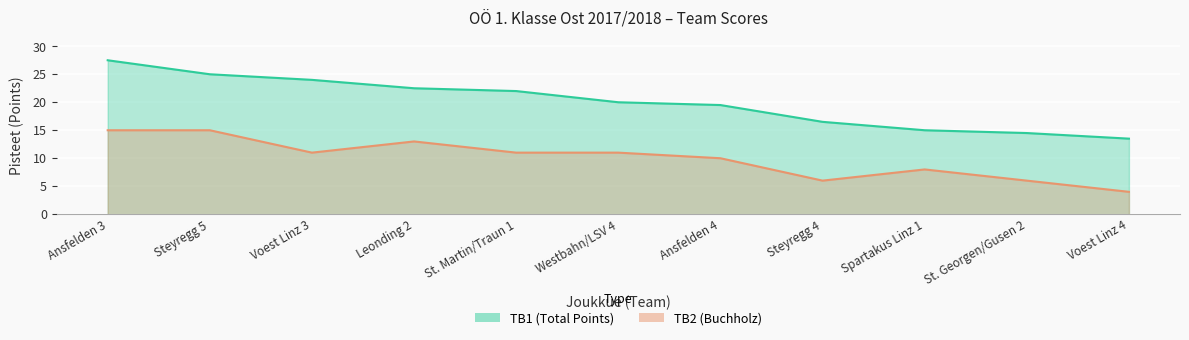

What is the lowest value of the TB1 series?

13.5